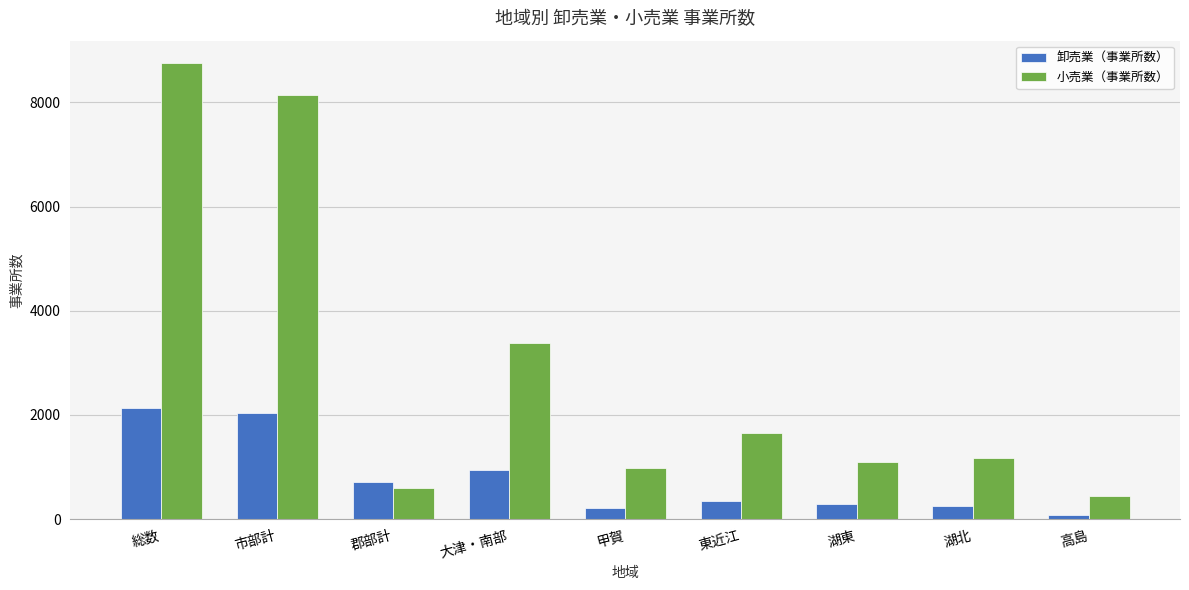

Which series has the widest spread of values?

小売業（事業所数）